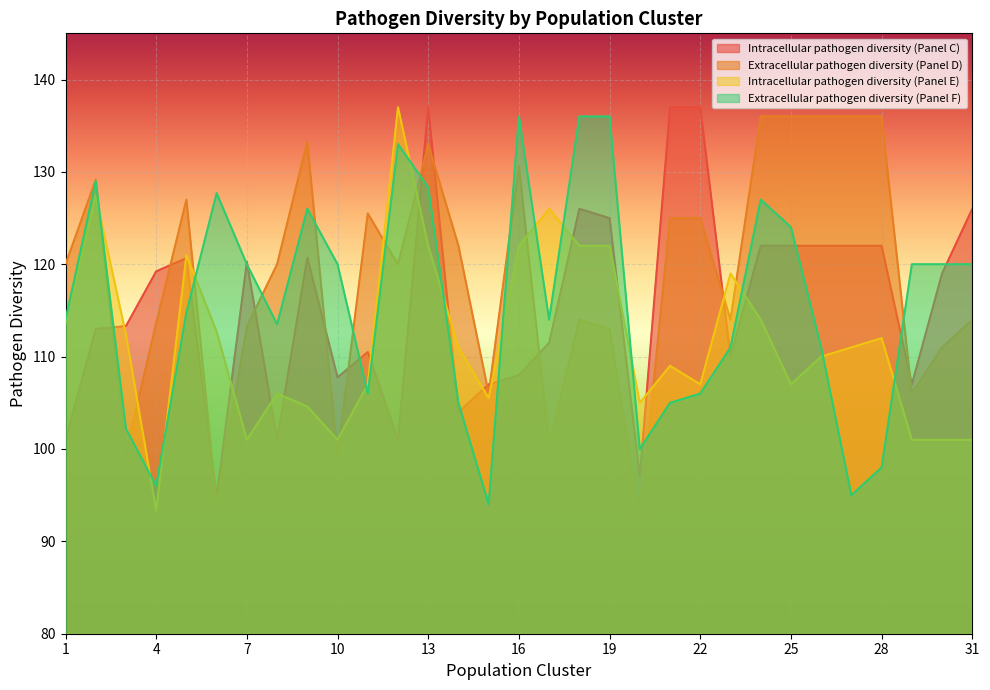

What is the difference between the highest and lowest values at 23?

9.0